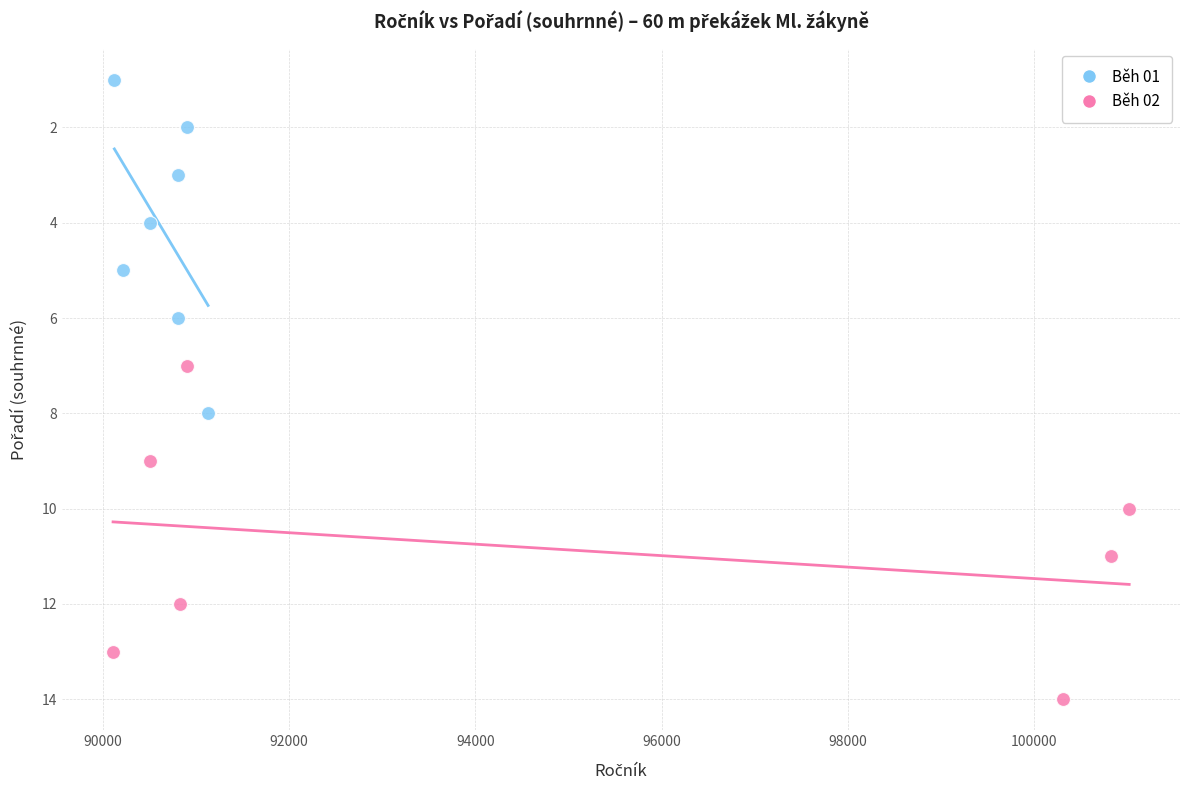

Which series reaches the minimum Y coordinate?

Běh 01